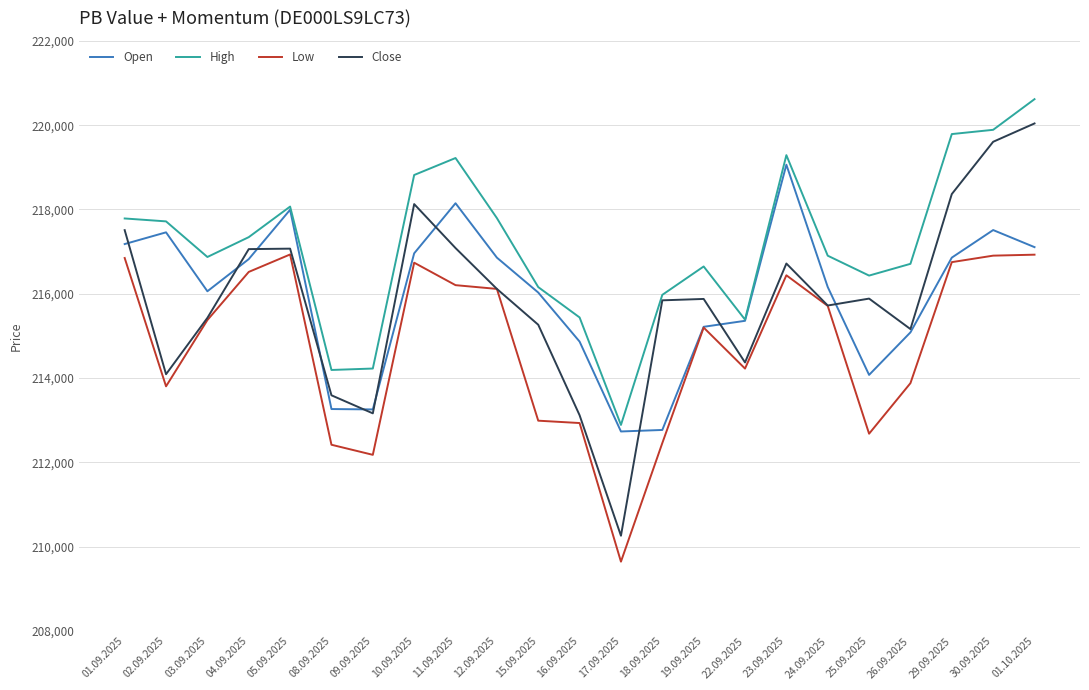

True or false: High and Low cross at least once.

False